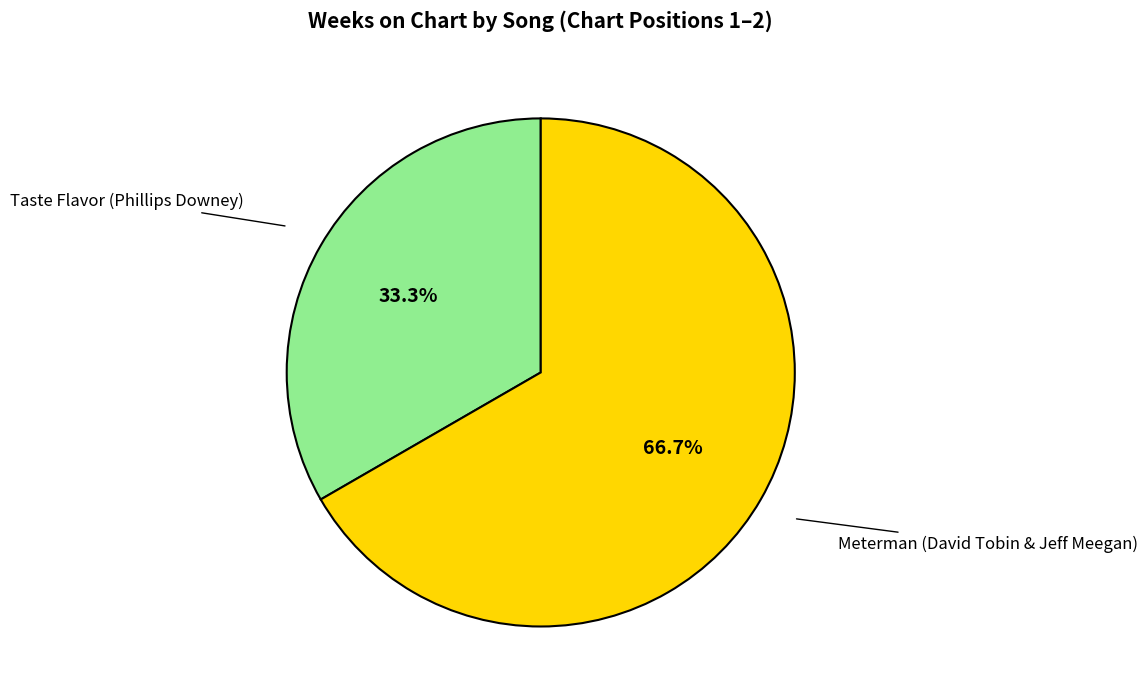

Does any single category account for the majority?

Yes